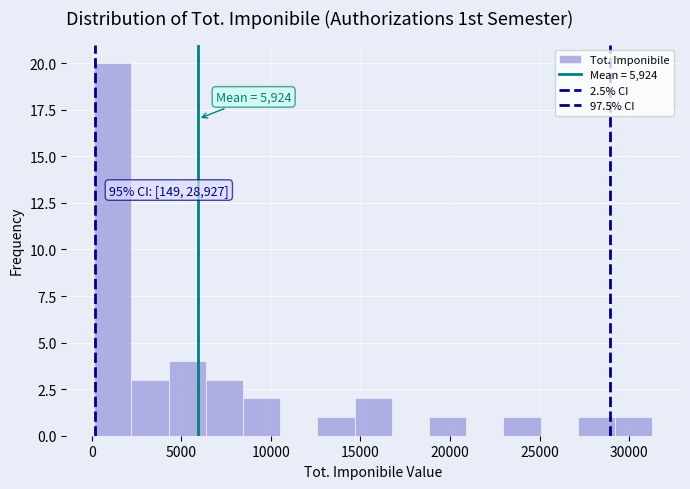

Over which range of the x-axis is the bar tallest?

0 to 2000